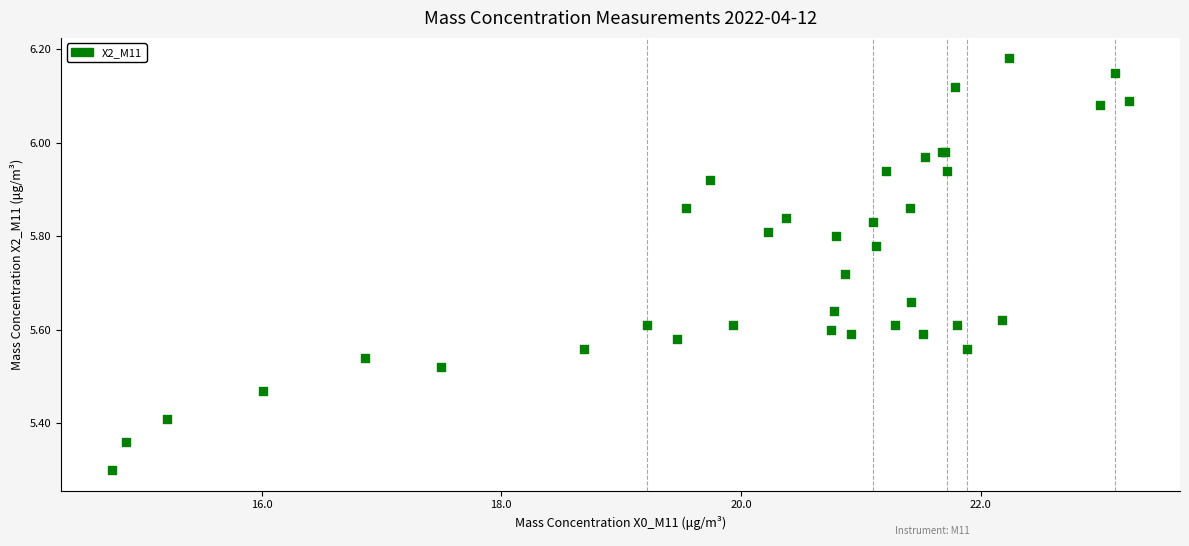

What Y value in the scatter plot is closest to 5?

5.3